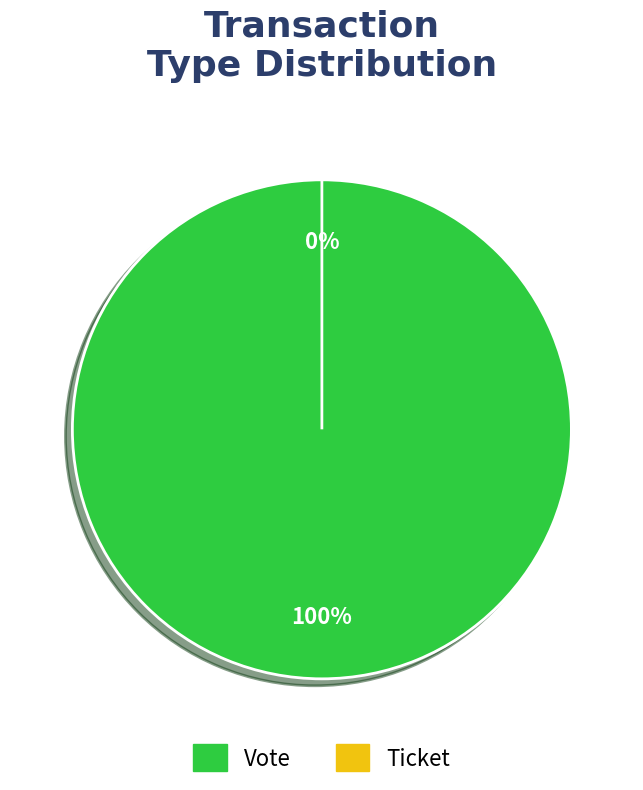

Rank the categories by value from highest to lowest.

Vote, Ticket